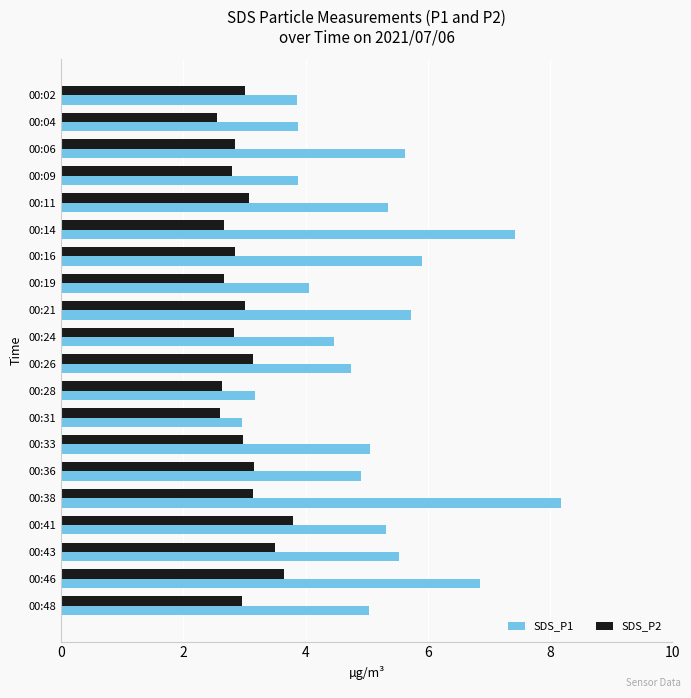

What is the spread (max minus min) of values at 00:19?

1.4